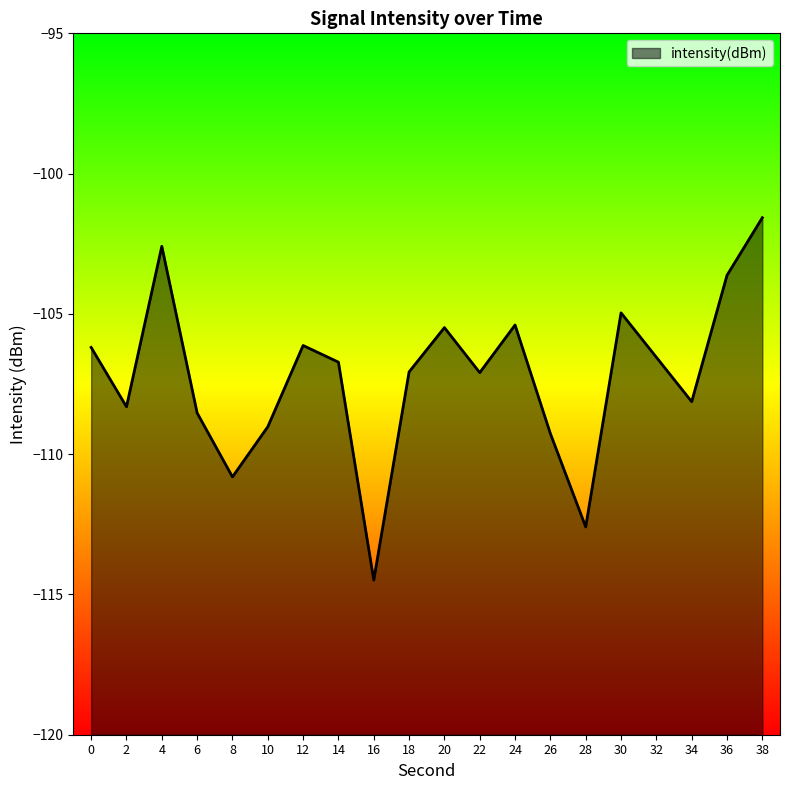

What is the value of the 18th point from the left?

-108.1